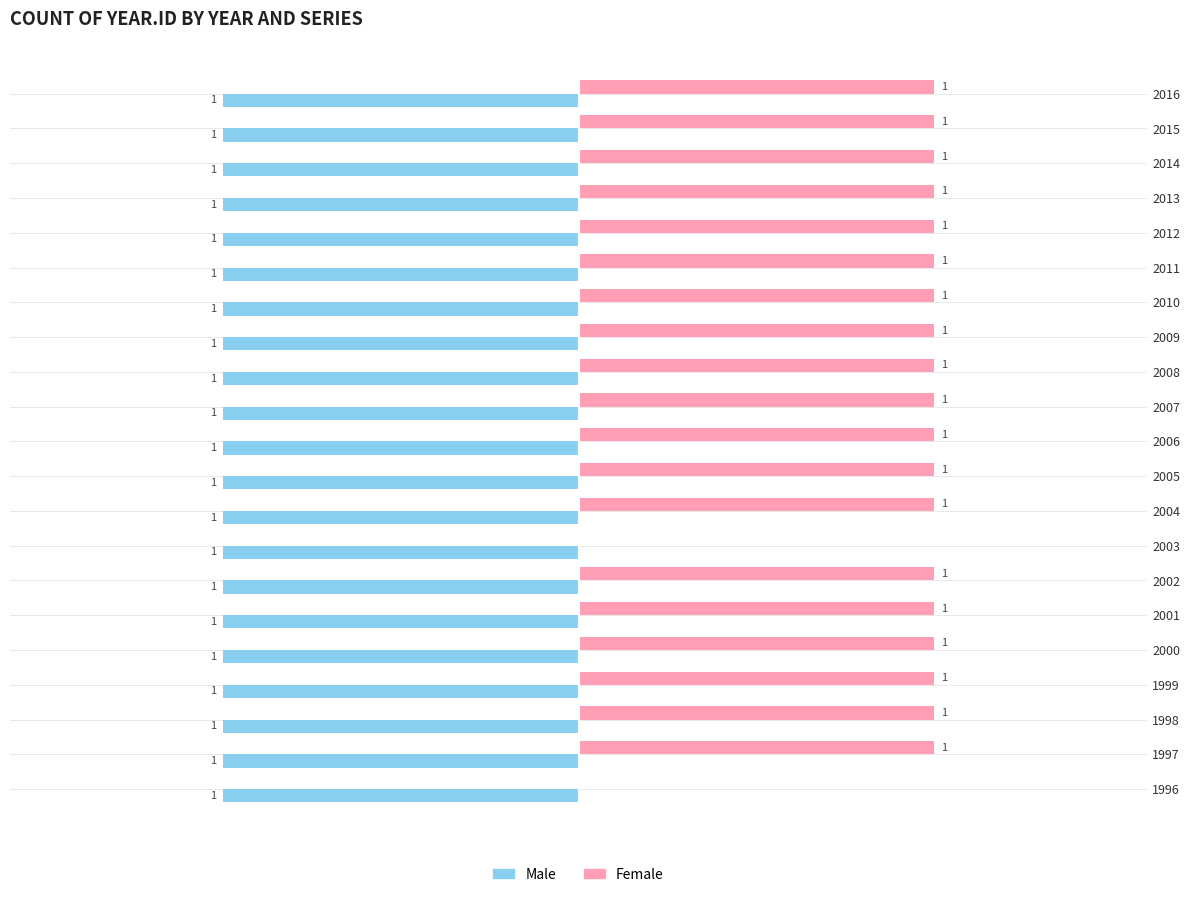

Is the value of Female at 2006 greater than the value of Male at 2004?

Yes